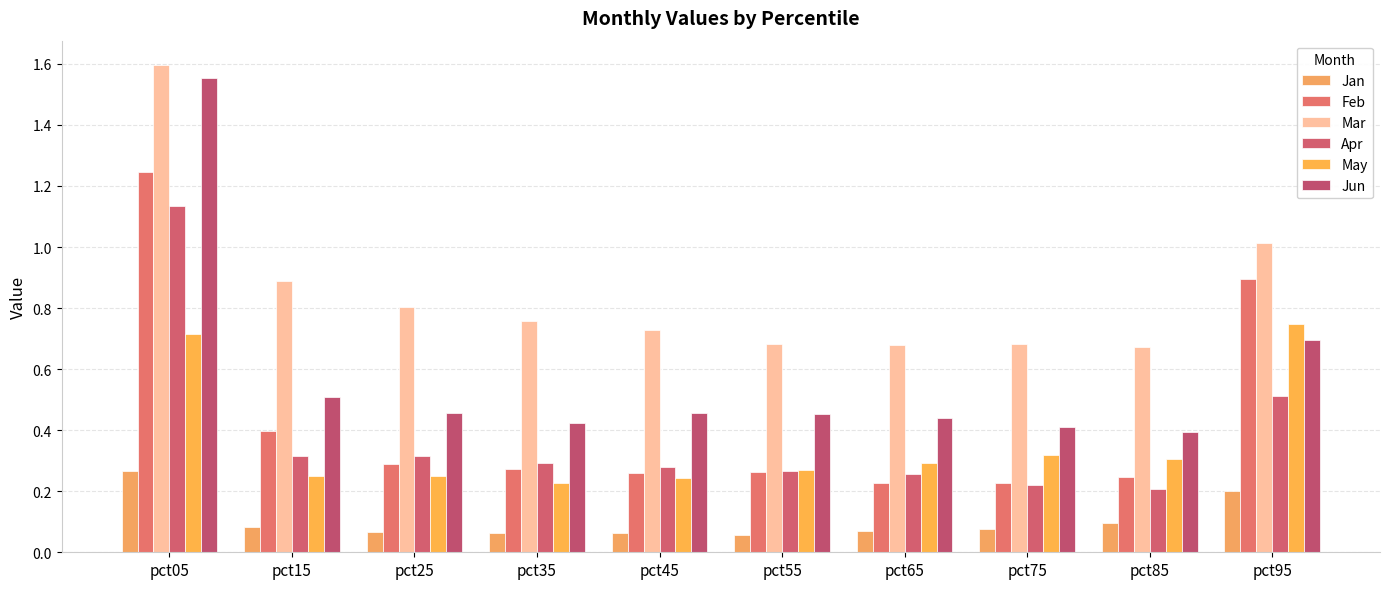

What is the difference between the highest and lowest values at pct35?

0.7